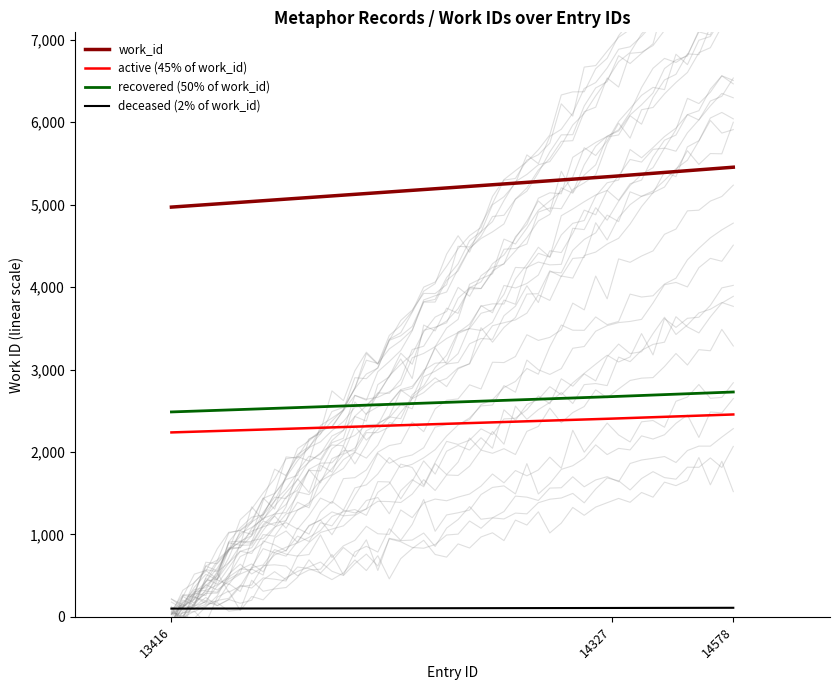

Where does the deceased (2% of work_id) series first go above 106?

14327